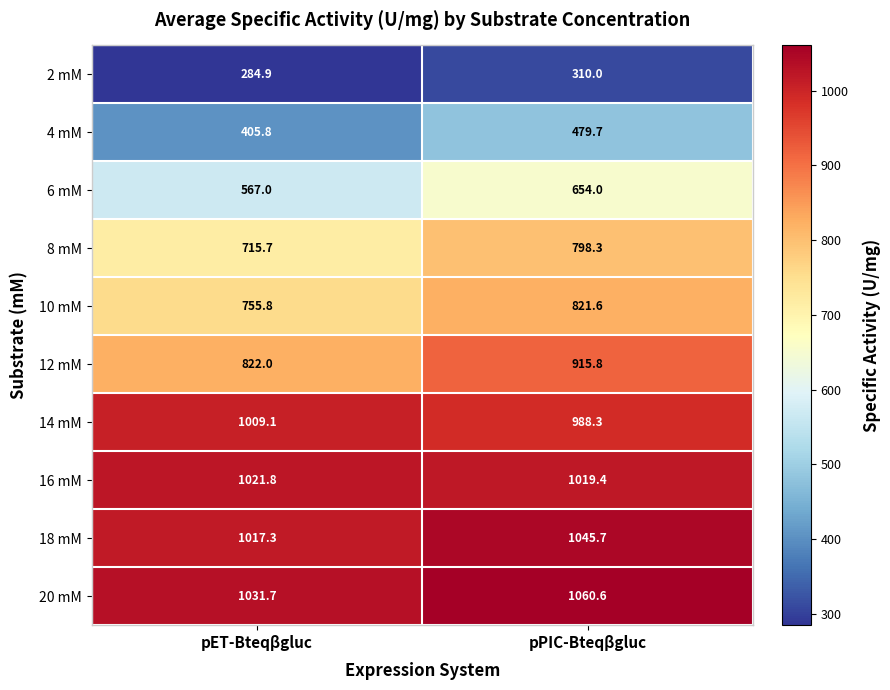

Which series changed the most between pET-Bteqβgluc and pPIC-Bteqβgluc?

12 mM